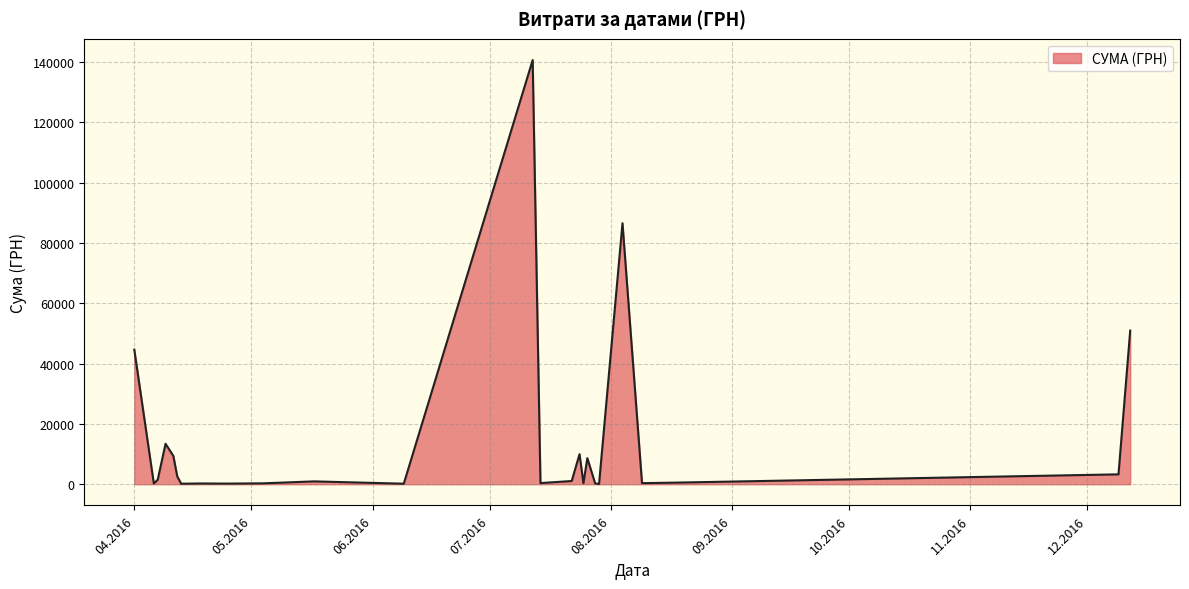

What is the maximum value shown in the chart?

140706.2